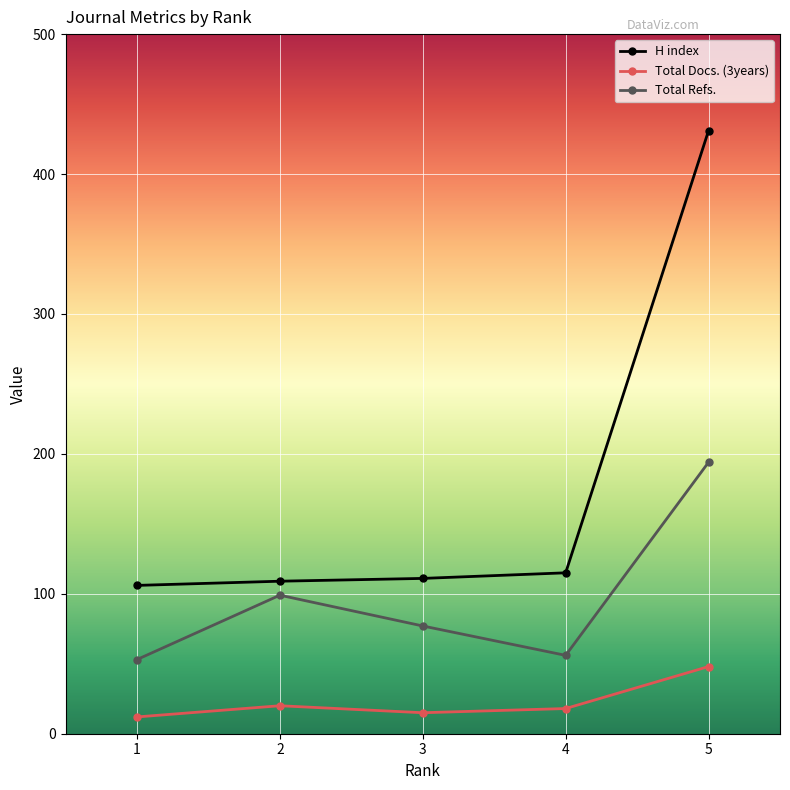

What is the minimum value shown in the chart?

12